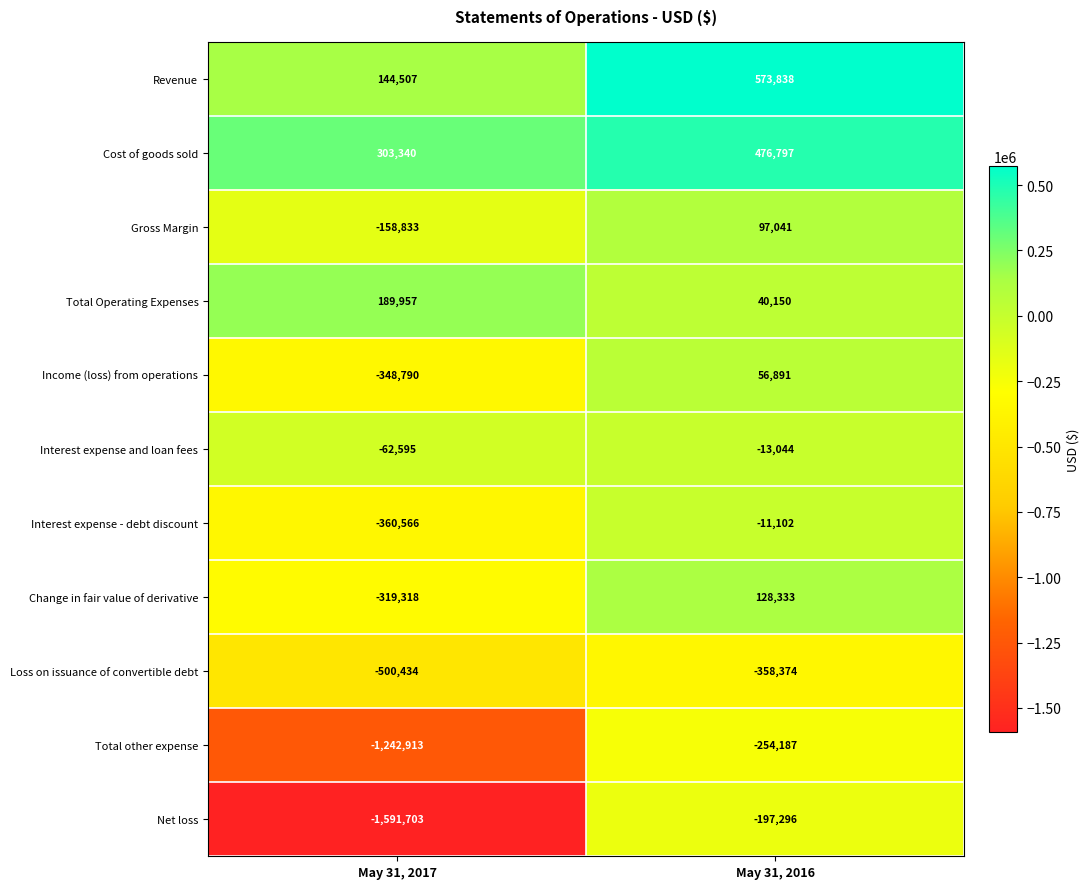

True or false: Gross Margin has a value of -215061 at May 31, 2017.

False